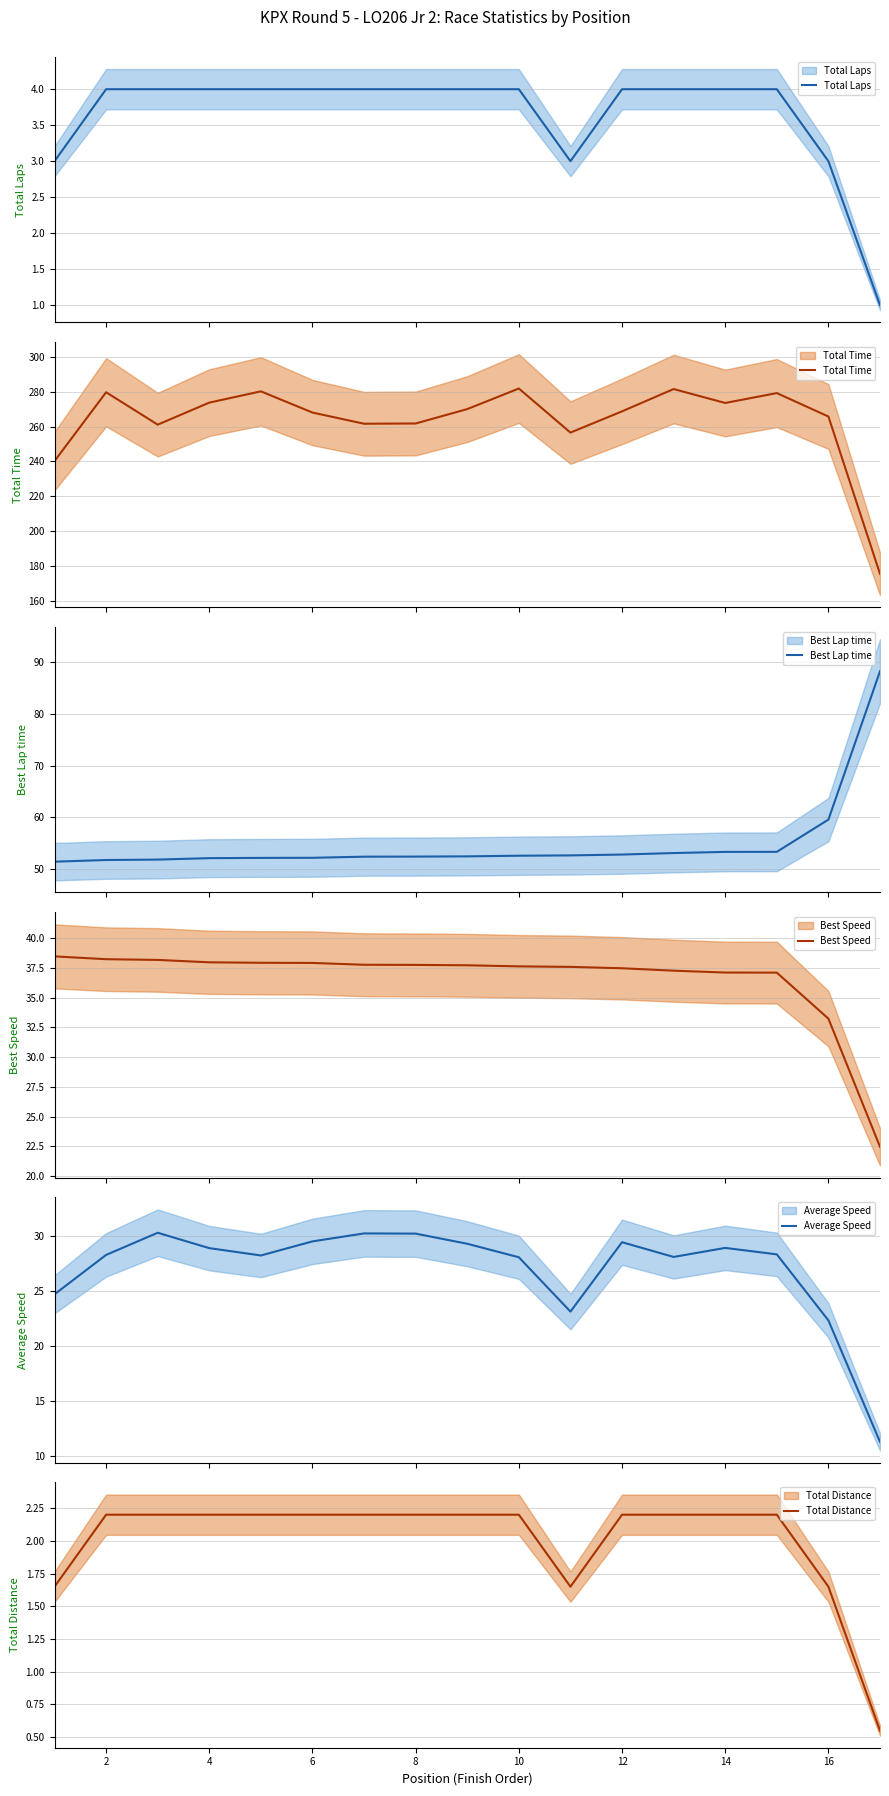

The Total Distance series shows 2.2 at 4. True or false?

True